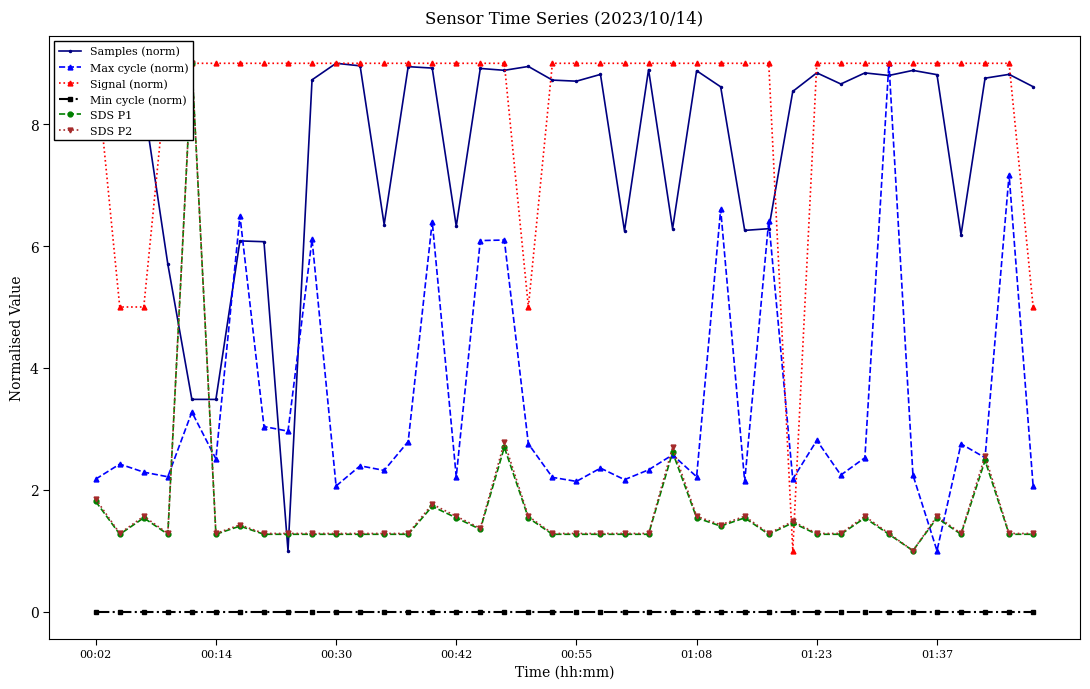

What is the sum of all SDS P1 values?

65.6